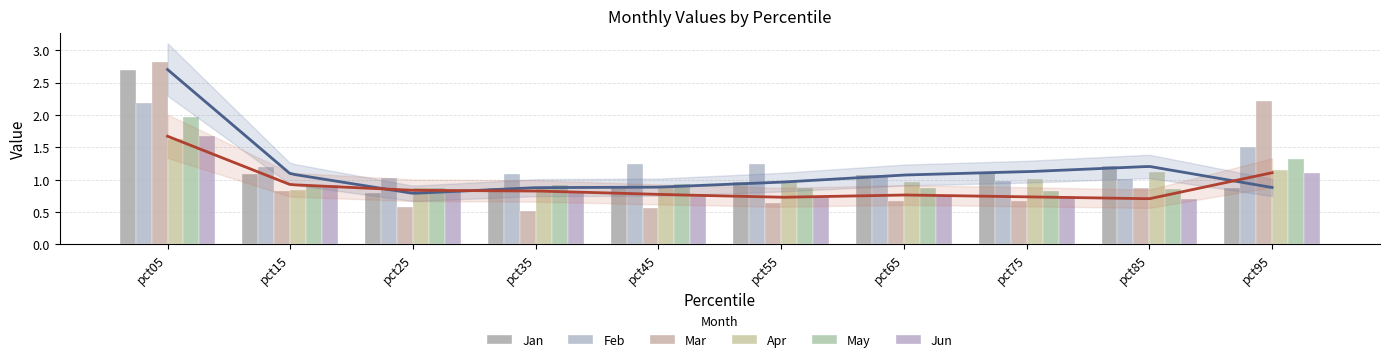

What is the value of the Mar bar at the 6th from the left?

0.6